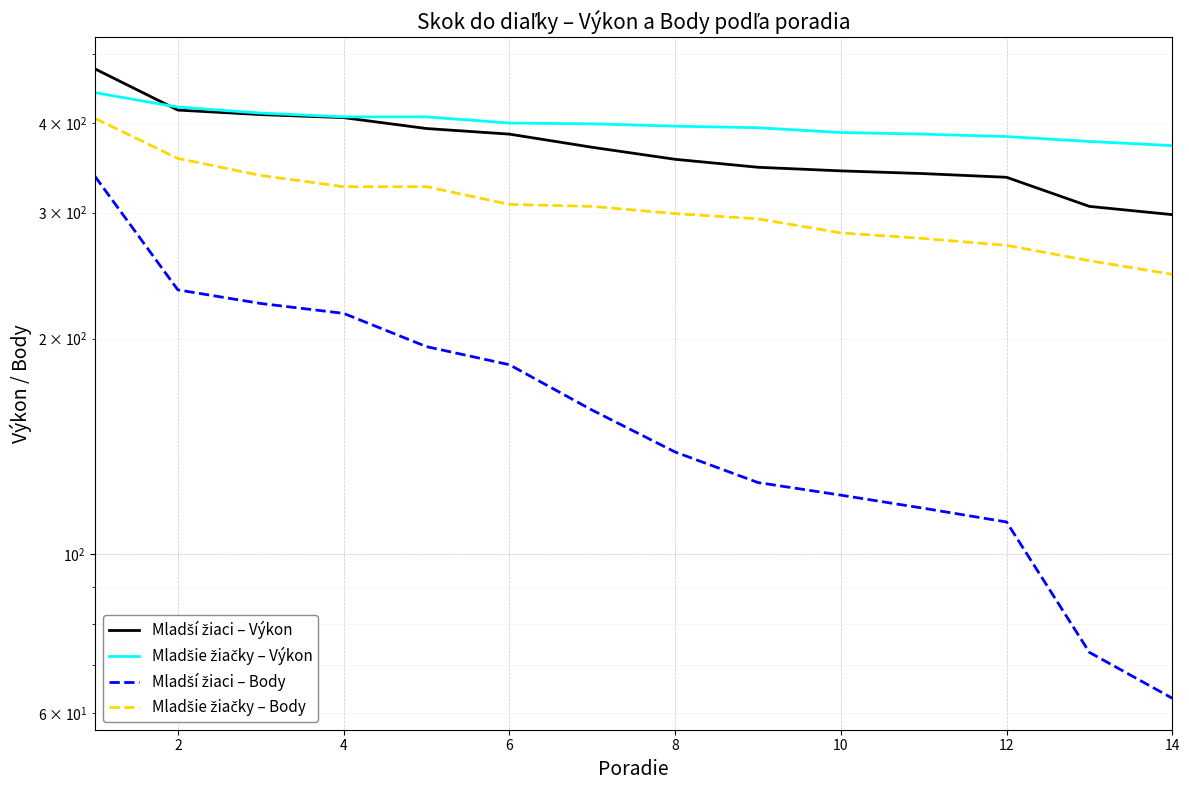

What are all the series names shown in the legend?

Mladší žiaci – Výkon, Mladšie žiačky – Výkon, Mladší žiaci – Body, Mladšie žiačky – Body